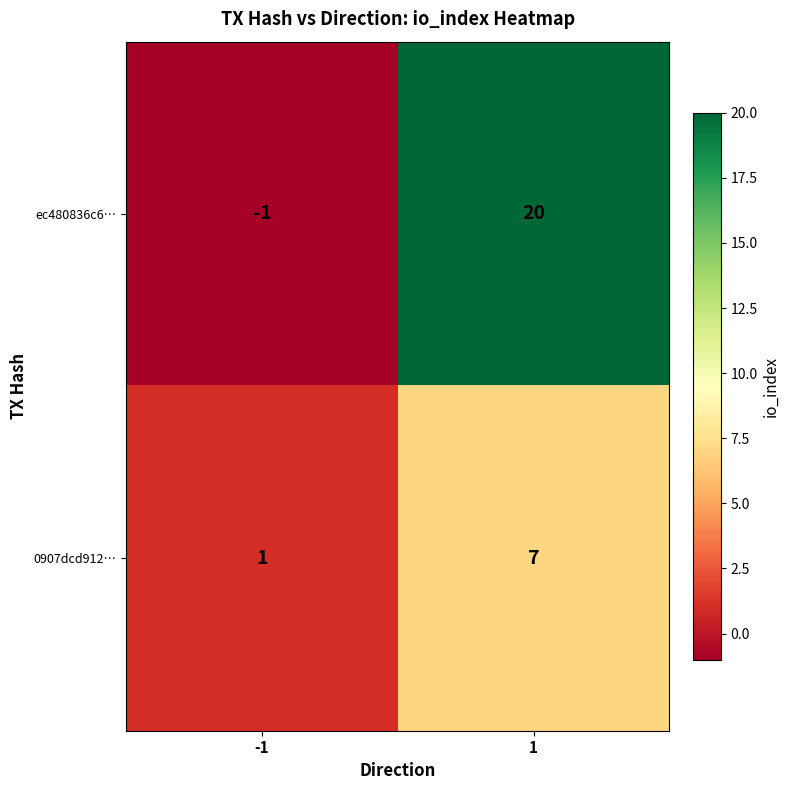

Is it true that ec480836c6… equals -1 at -1?

True